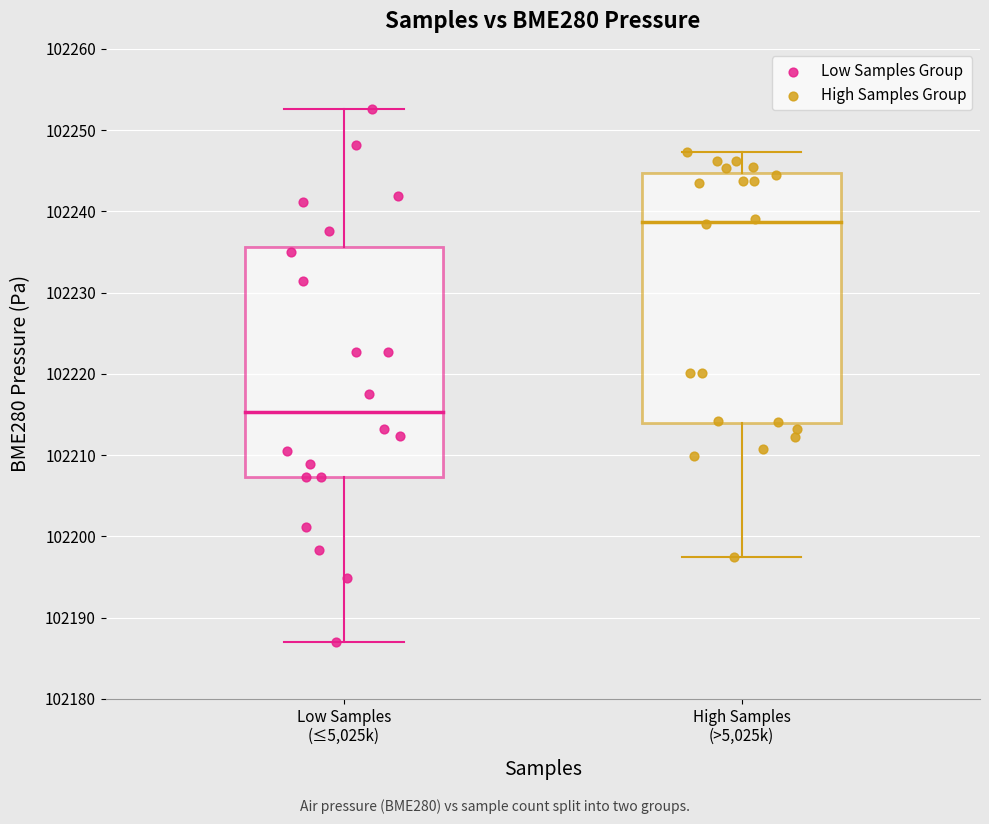

Which series has the largest Y range (max minus min)?

Low Samples Group